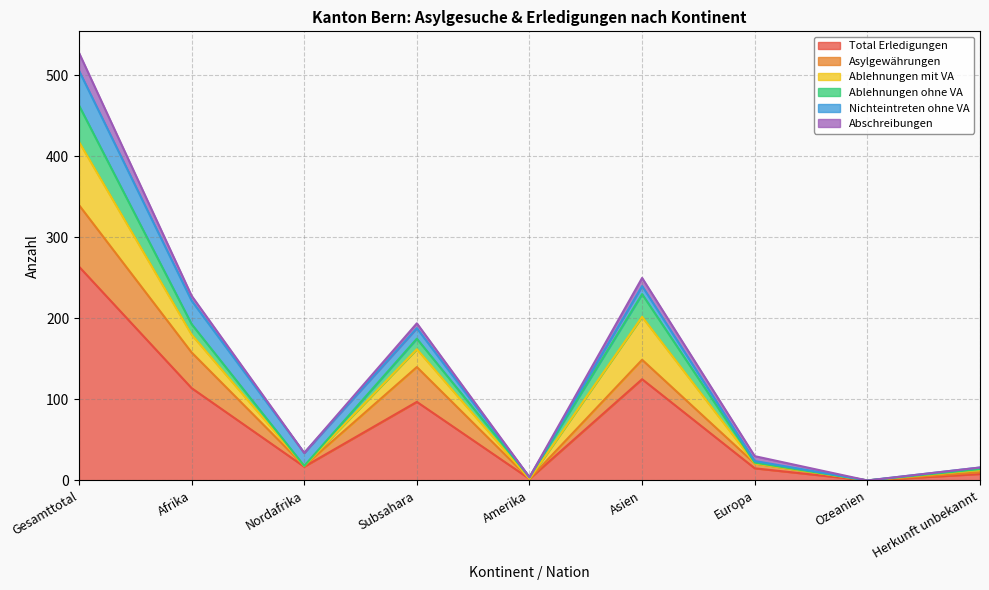

Which series has the largest total across all categories?

Total Erledigungen